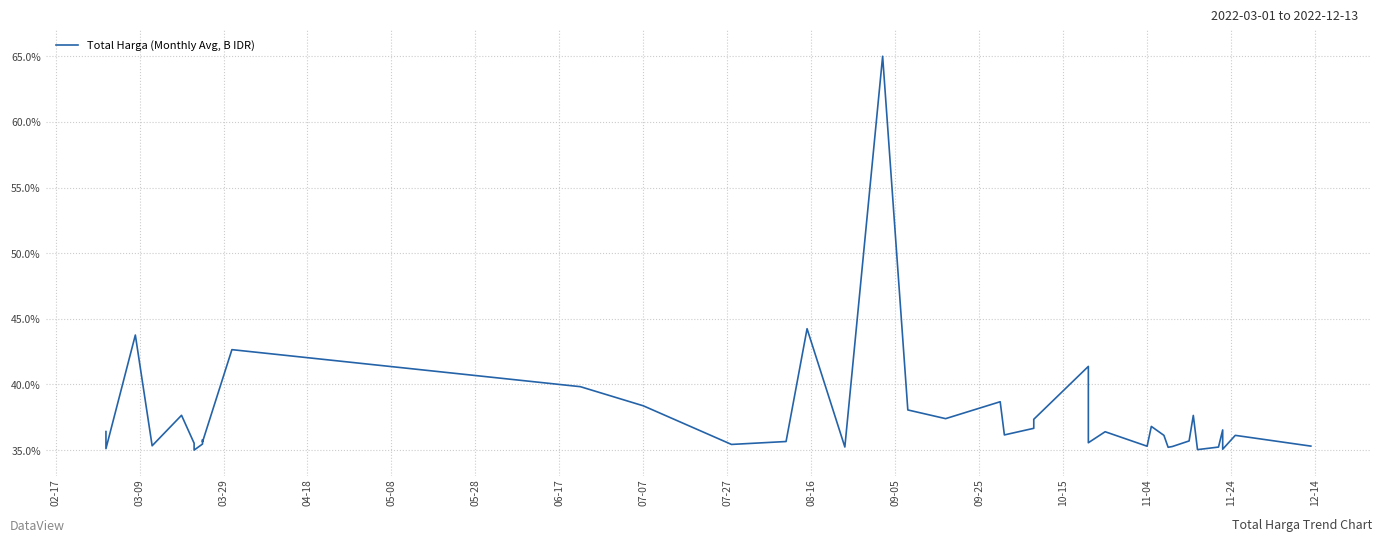

Between 08-16 and 10-15, which is larger?

08-16